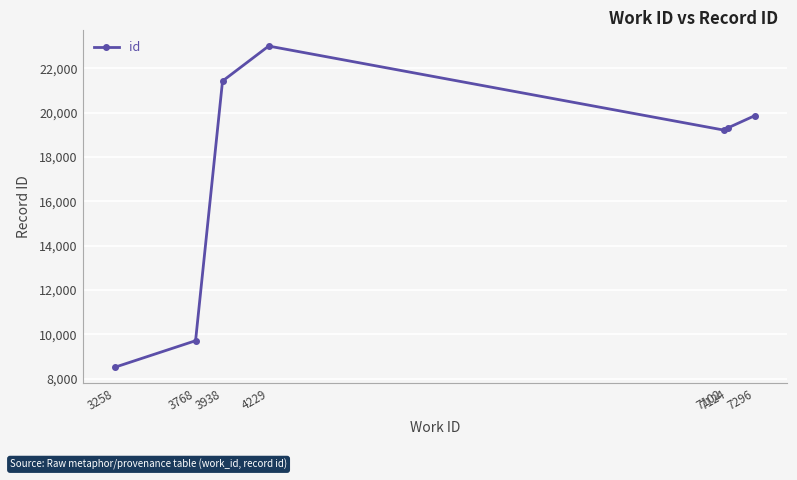

Approximately how many times larger is the value at 7124 compared to 7102?

1.0